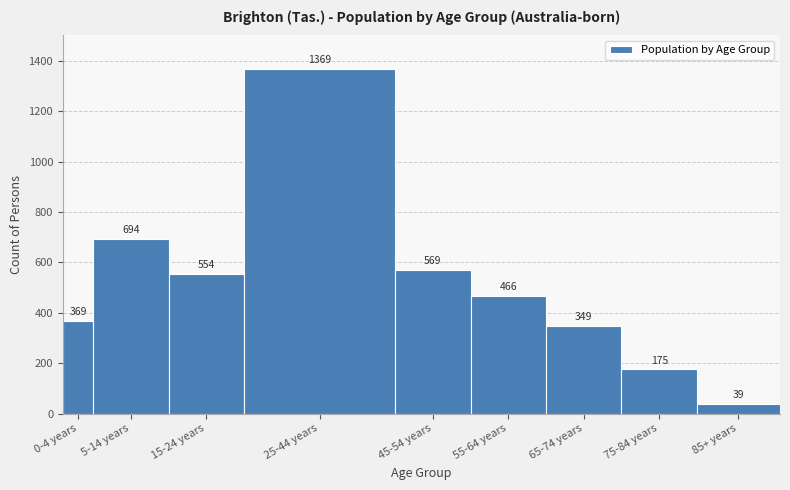

Reading right to left, extract all data points from this chart.

85+ years=39	75-84 years=175	65-74 years=349	55-64 years=466	45-54 years=569	25-44 years=1369	15-24 years=554	5-14 years=694	0-4 years=369